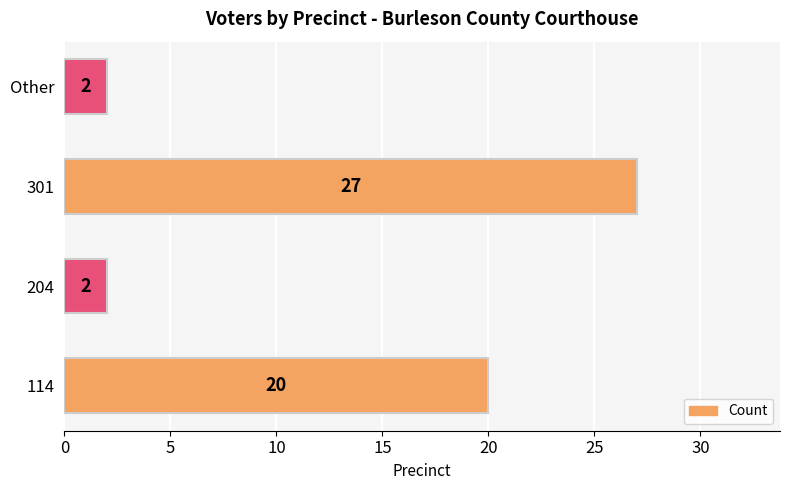

How many bars are there in total?

4